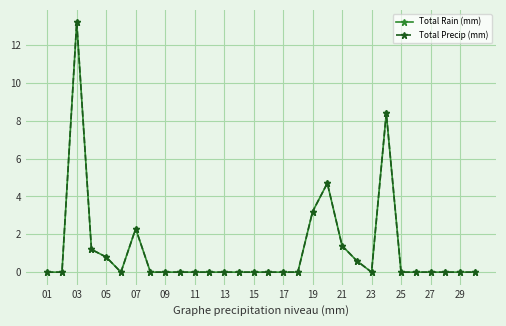

Does the chart have visible grid lines?

Yes